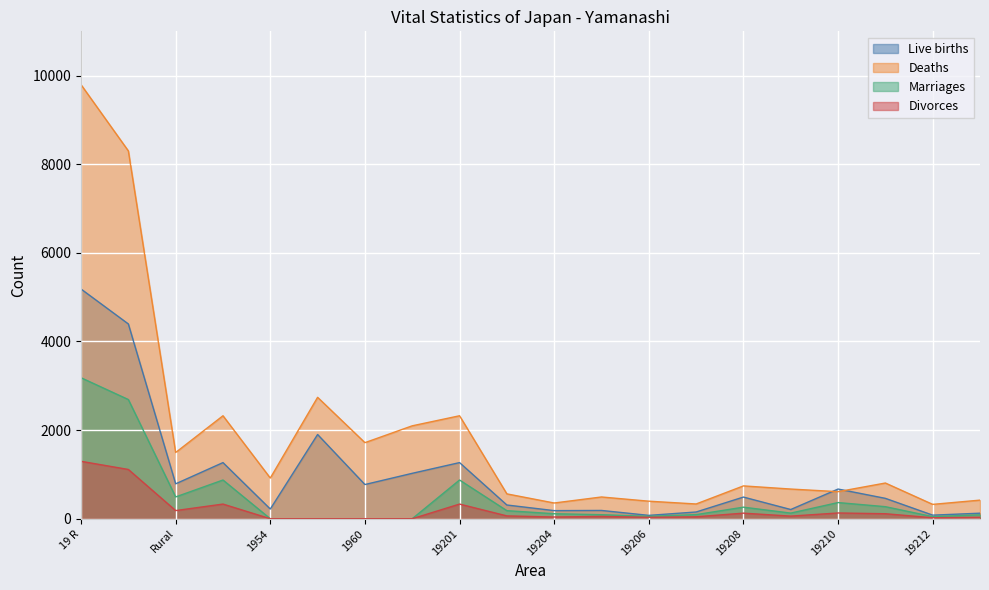

True or false: Live births has more than 1 points higher than both neighbors.

True